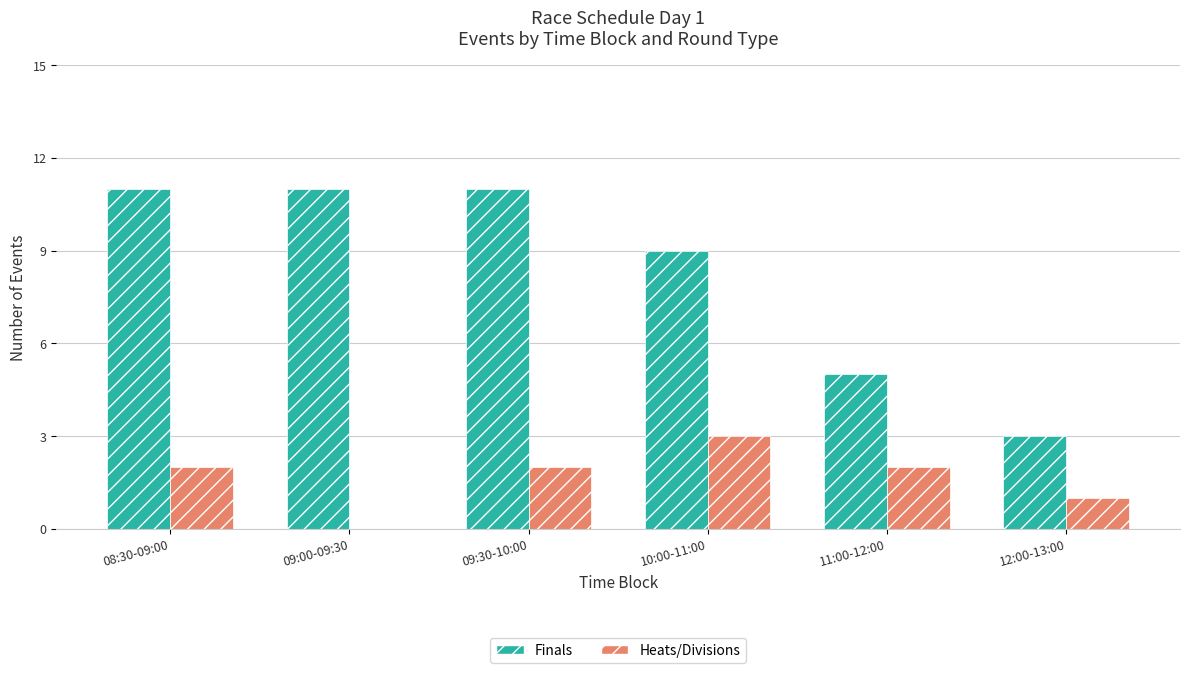

Which series changed the most between 08:30-09:00 and 09:00-09:30?

Heats/Divisions